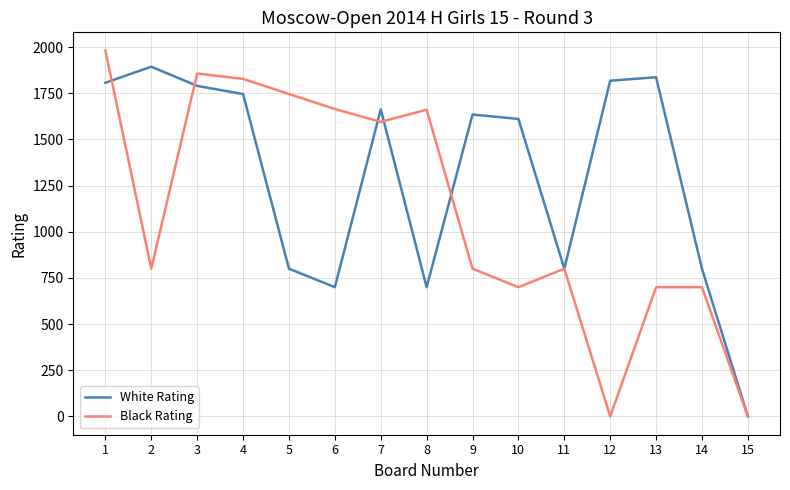

How many distinct data groups are displayed?

2